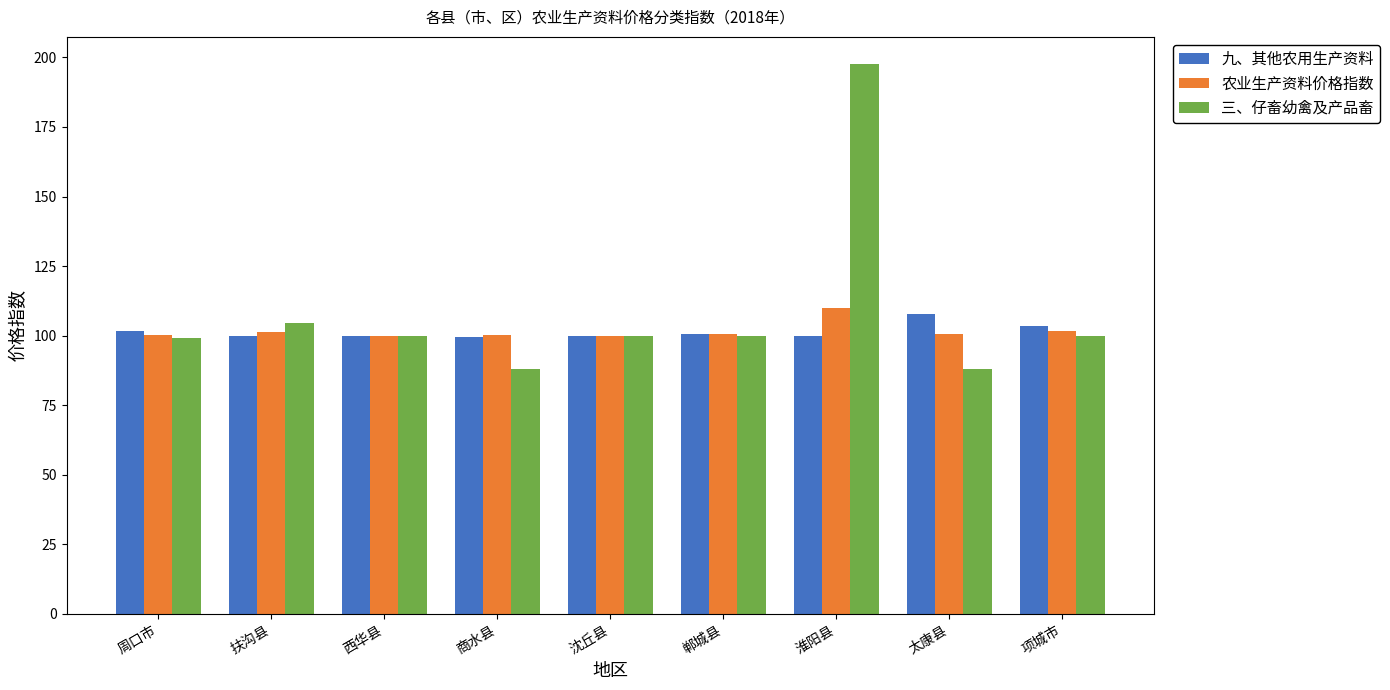

True or false: 九、其他农用生产资料 has a value of 137.0 at 项城市.

False